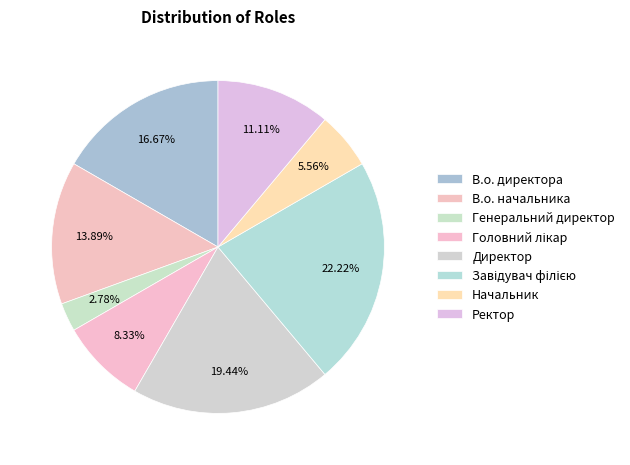

The Завідувач філією slice represents 9% of the pie. True or false?

False